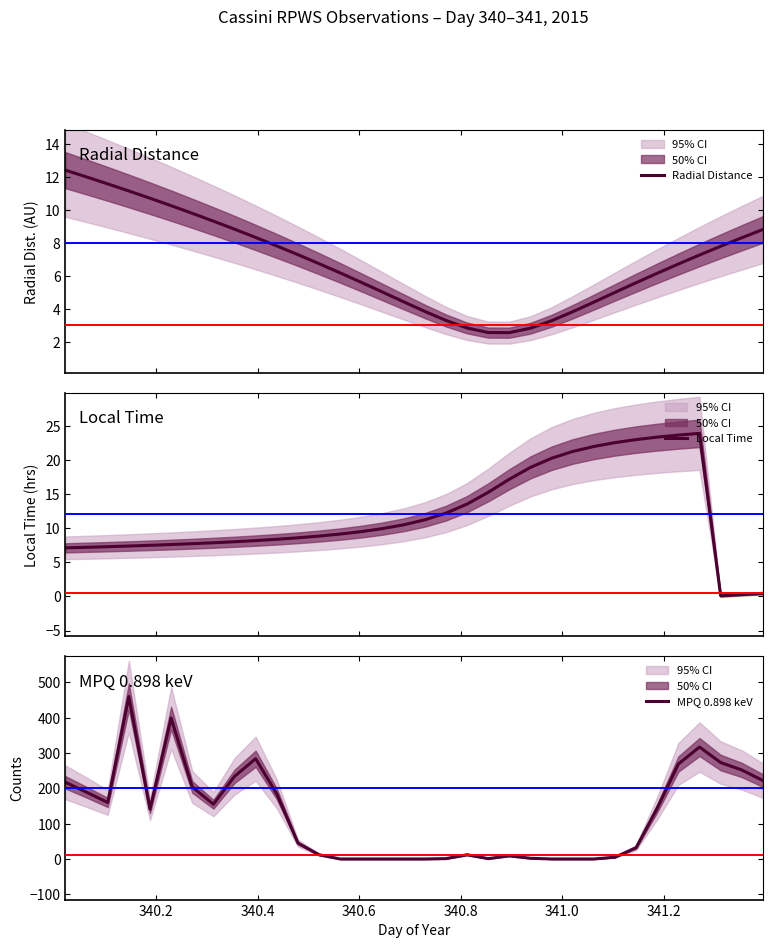

What is the minimum value for Radial Distance?

2.6